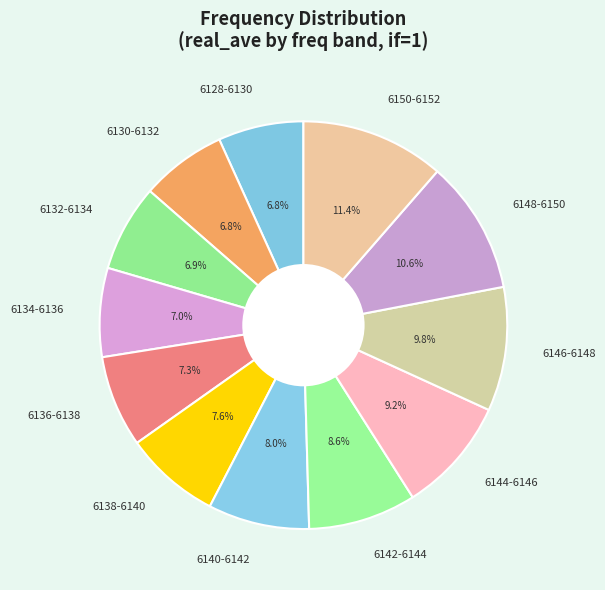

How many slices are in this pie chart?

12